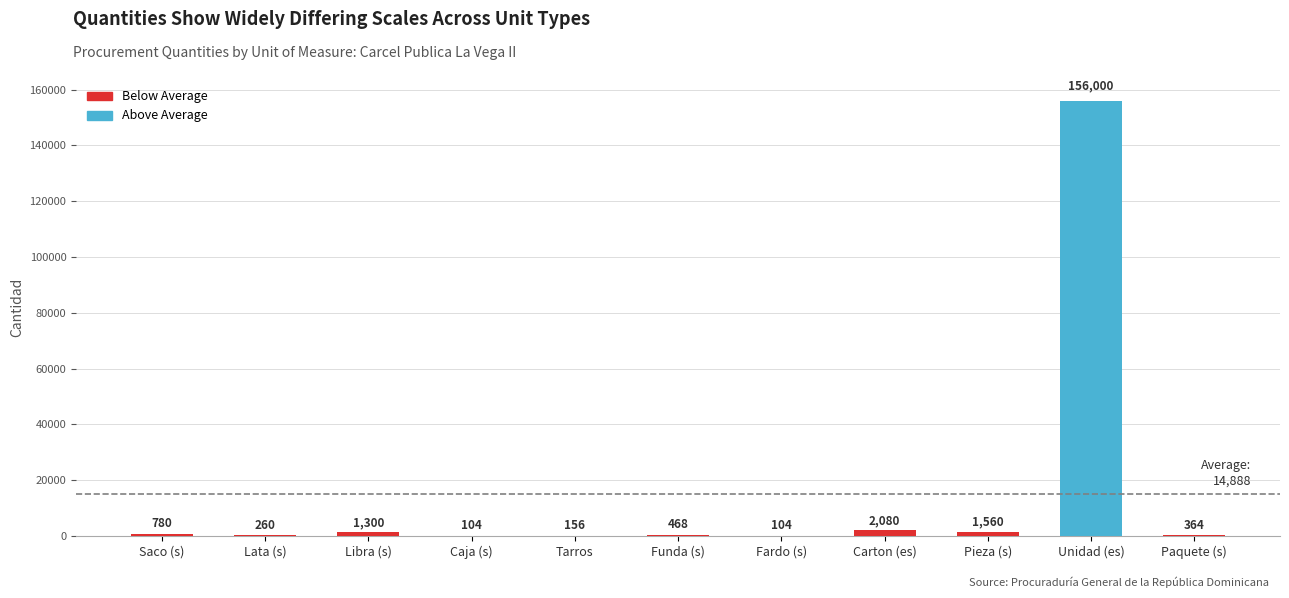

Approximately how many times larger is the value at Pieza (s) compared to Funda (s)?

3.3